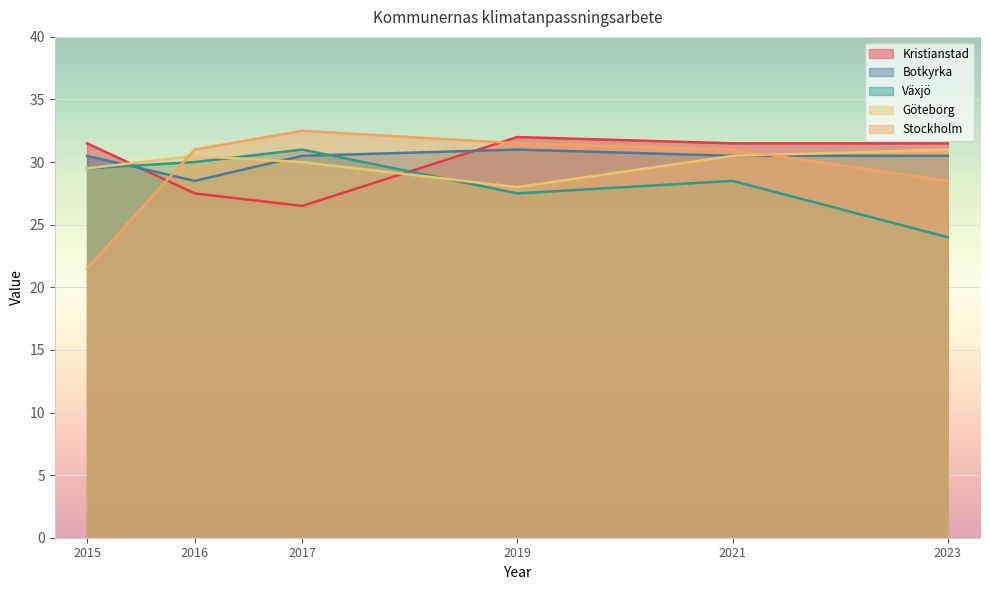

How many interior local peaks does the Botkyrka series have?

1